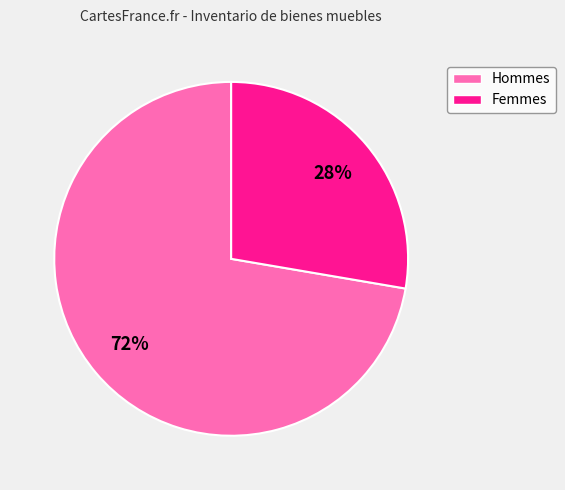

To the nearest percent, what is the average slice percentage?

50%